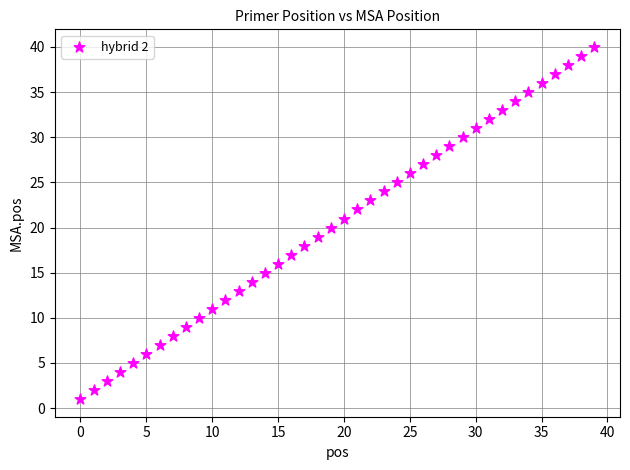

What is the range of Y values (max minus min)?

39